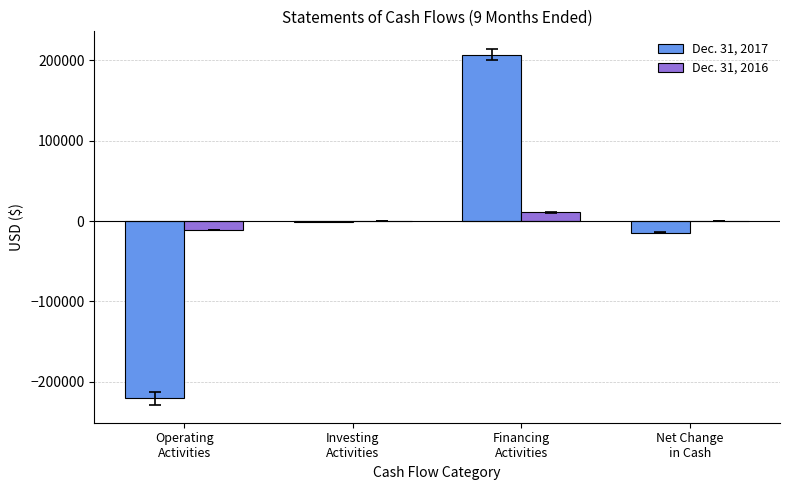

What is the sum of all Dec. 31, 2016 values?

-96